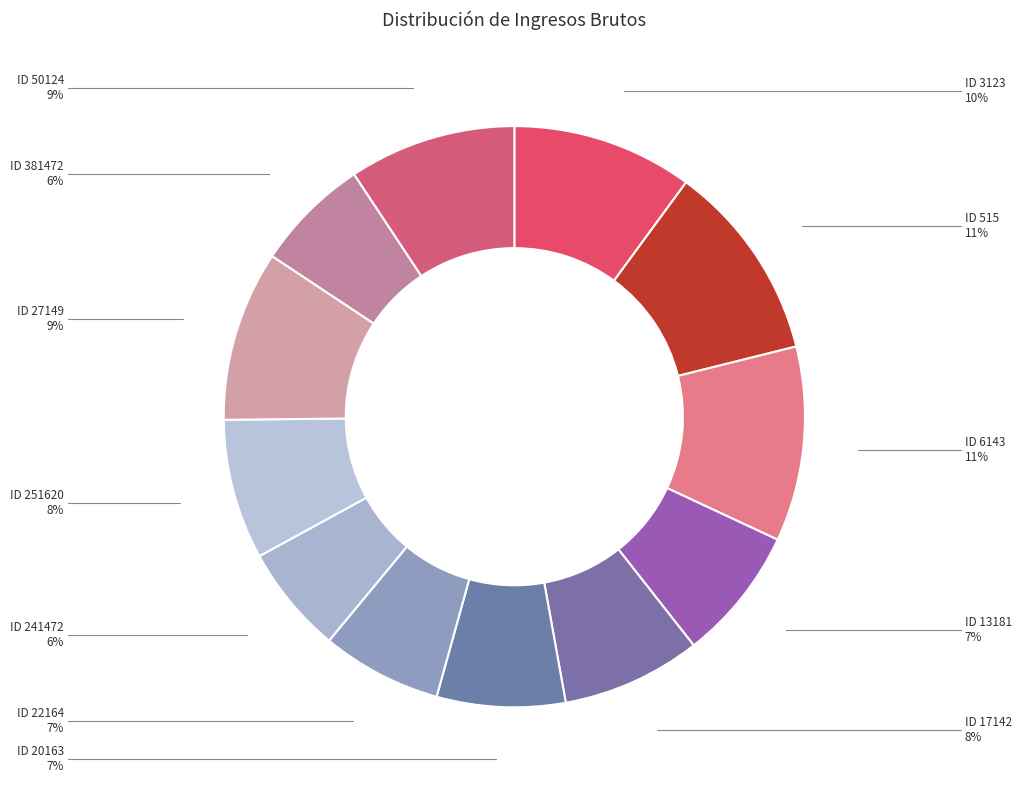

True or false: ID 3123 accounts for 10% of the total.

True